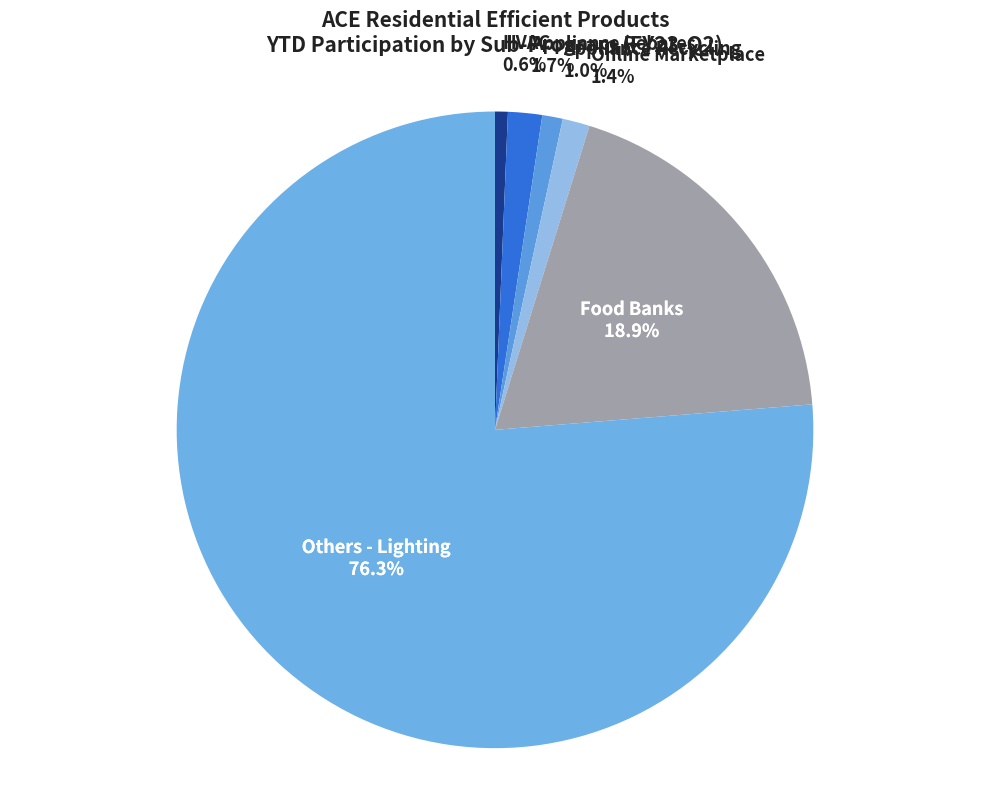

To the nearest percent, what portion does Appliance Recycling represent?

1%